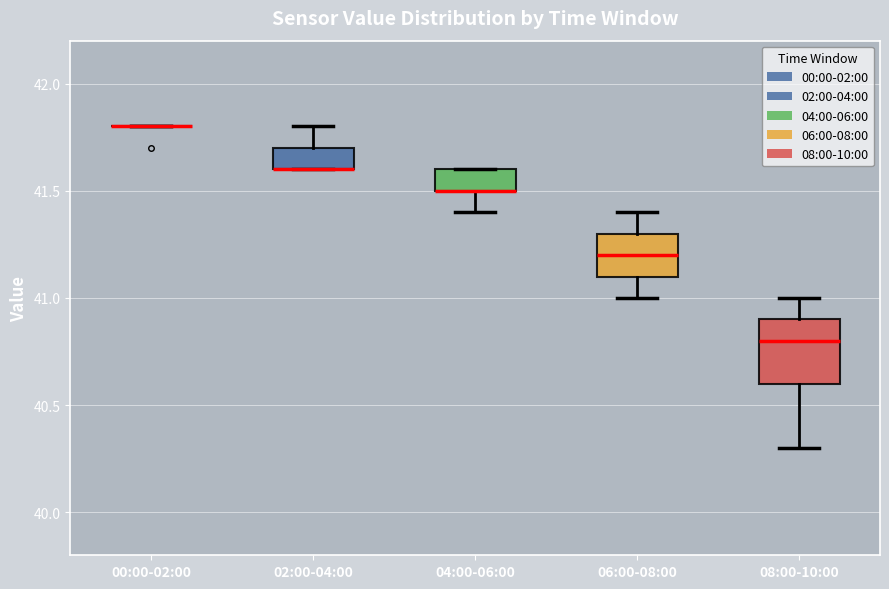

Where does the lower whisker of the box for 08:00-10:00 end on the y-axis? The values are not printed on the chart, so give them approximately, as read against the axis.

40.3